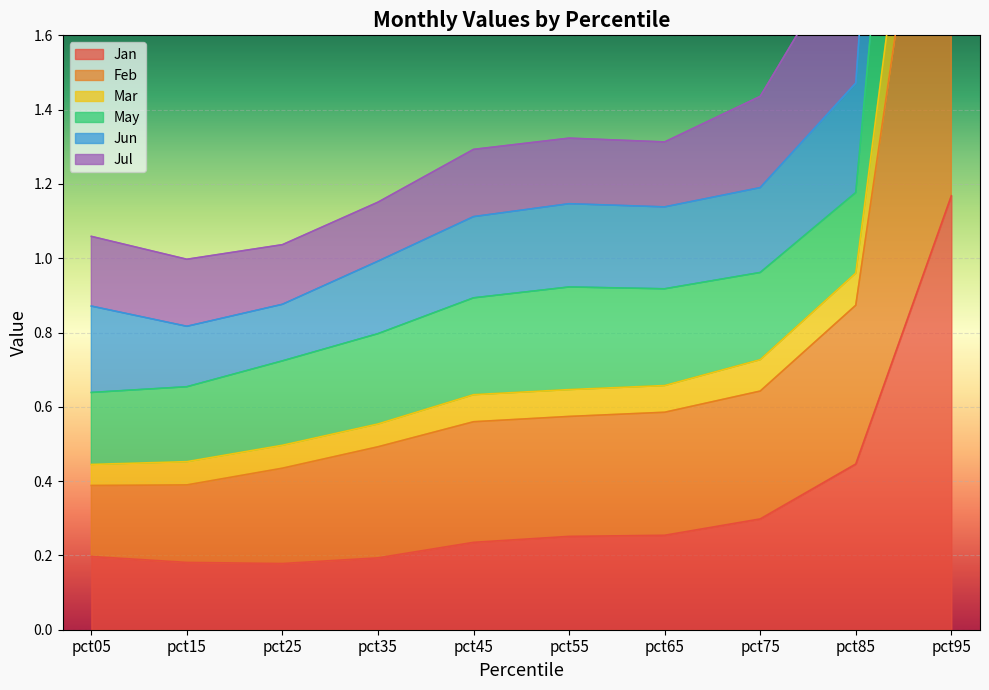

At which label does Jan reach its peak?

pct95